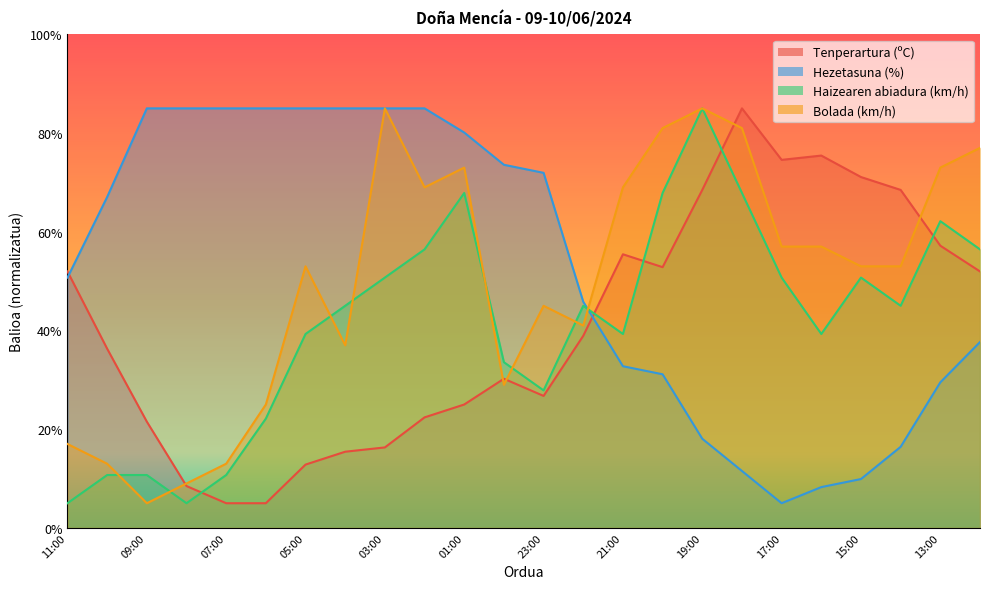

Which series has the widest spread of values?

Tenperartura (ºC)